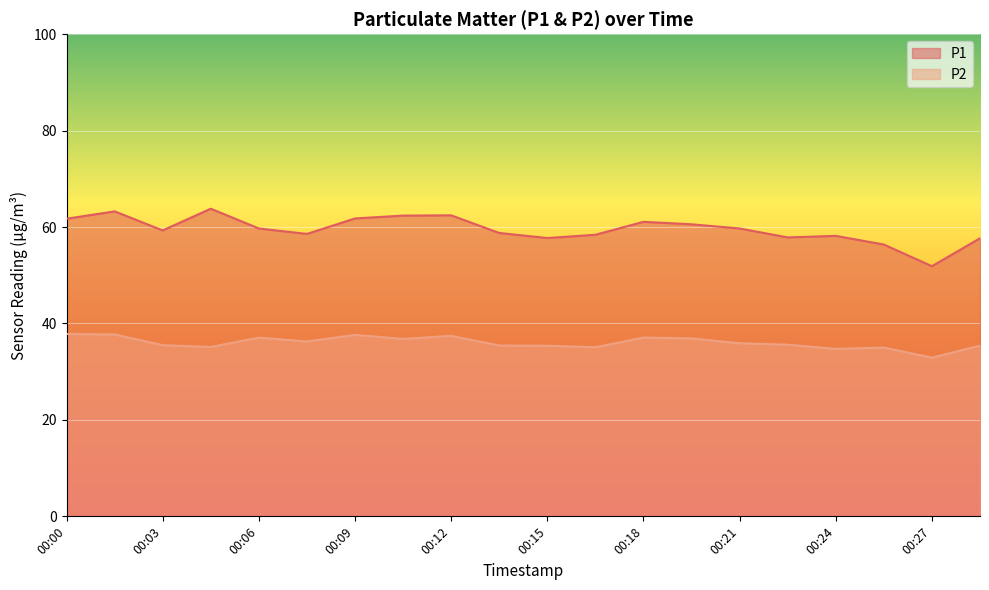

Does the chart display data point markers on the line(s)?

No